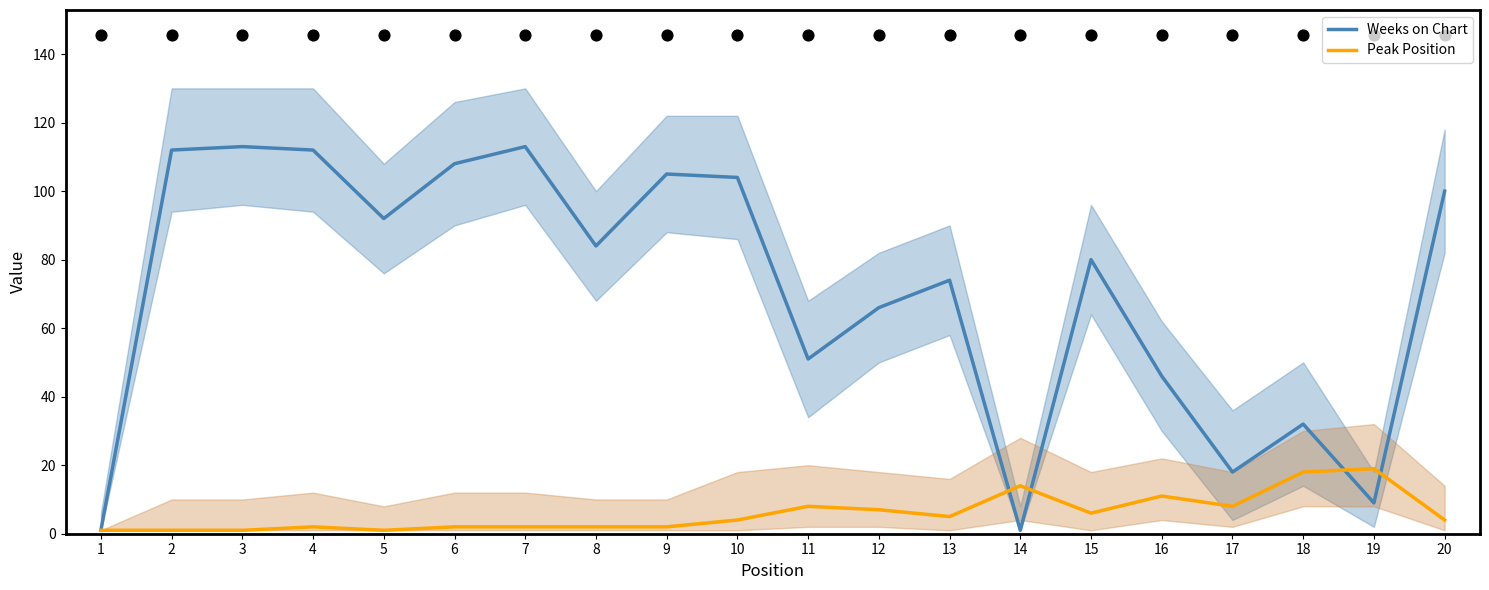

Which series has the widest spread of Y values?

Weeks on Chart